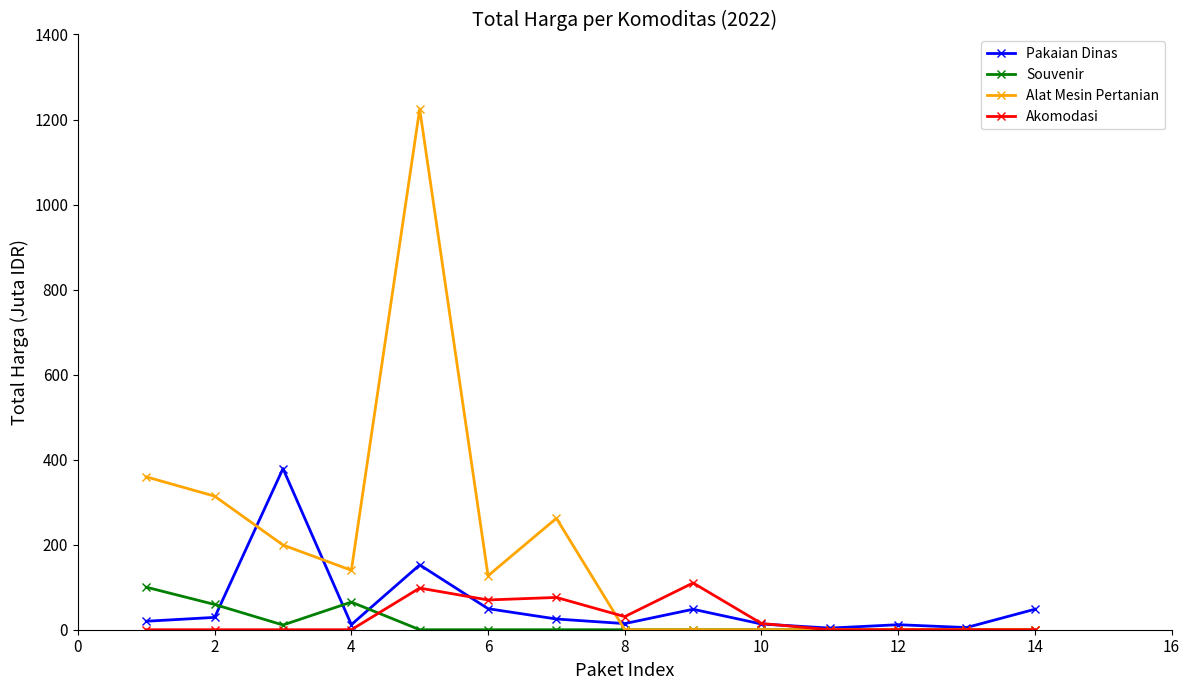

What is the value of the Pakaian Dinas point at the 5th from the left?

152.5